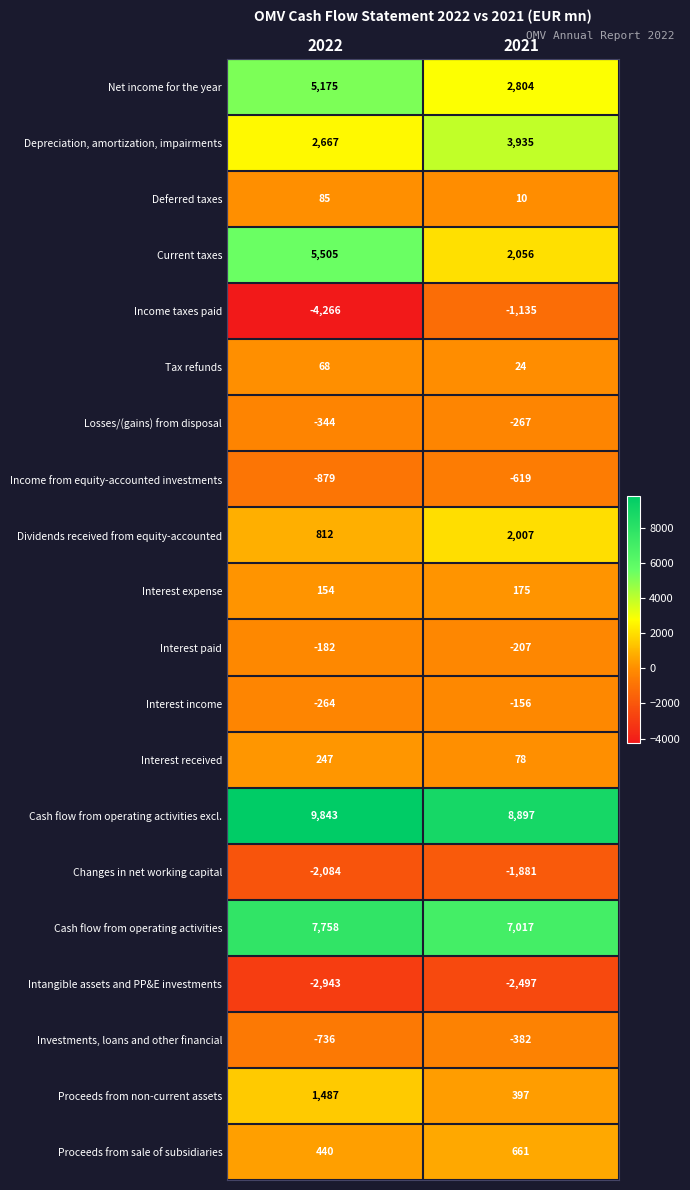

At which category does the chart reach its minimum across all series?

2022